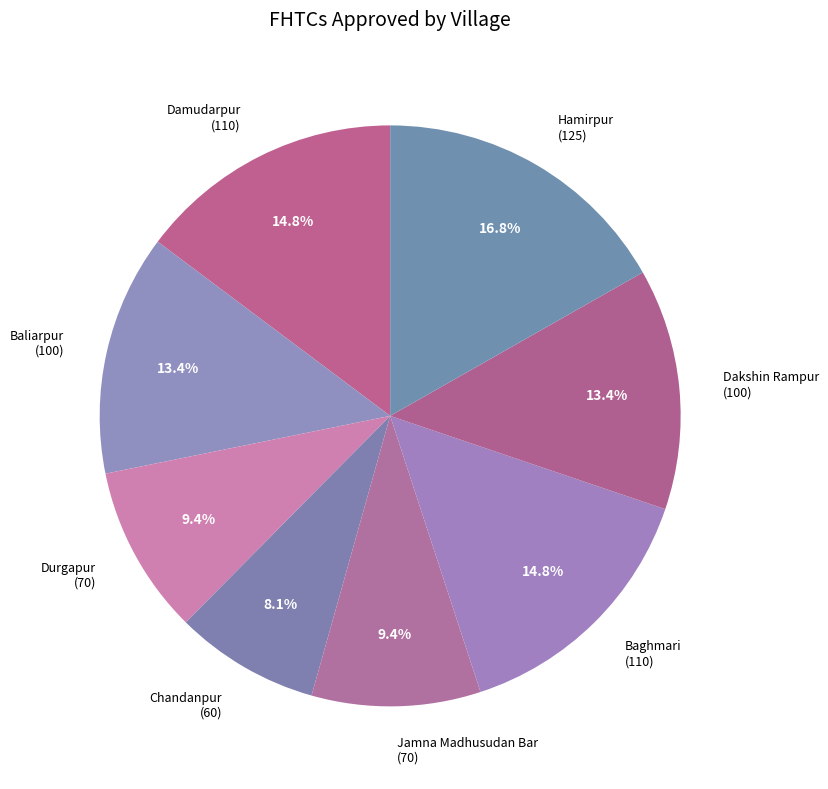

Combined, do Jamna Madhusudan Bar (70) and Chandanpur (60) account for over 50%?

No